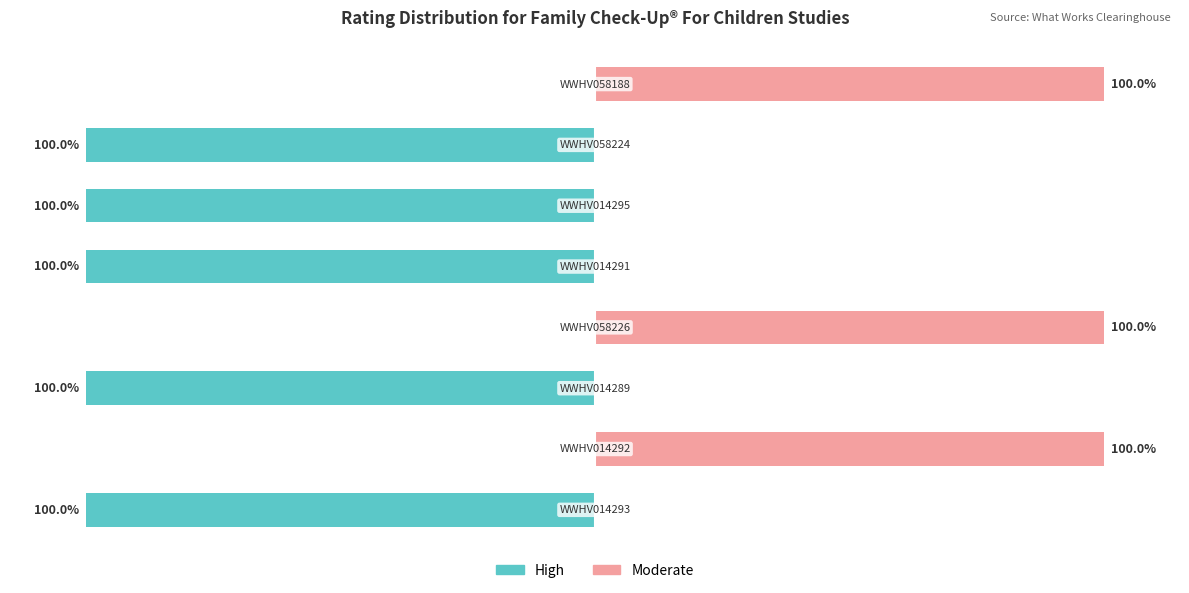

What is the difference between the maximum and second lowest values in the High series?

100